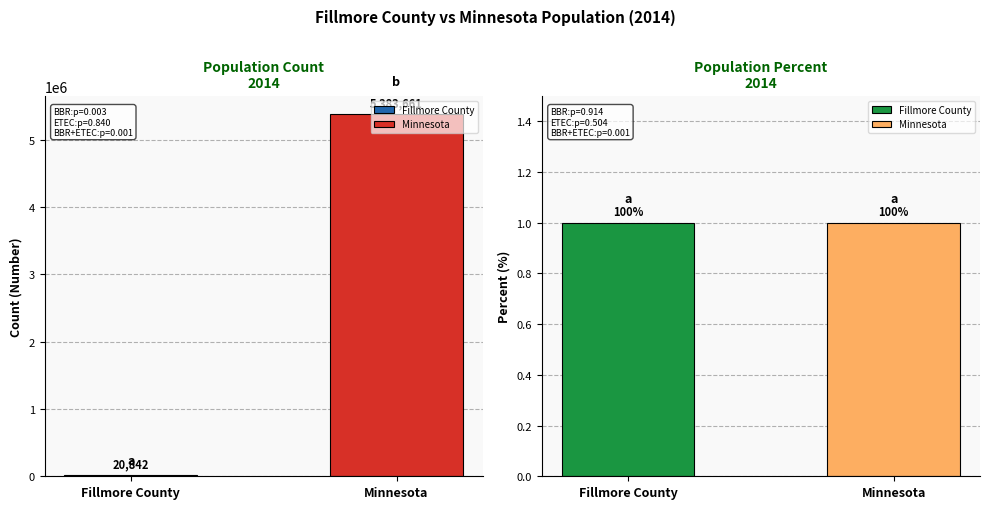

At Fillmore County, list the series in order from largest to smallest.

Number, Percent